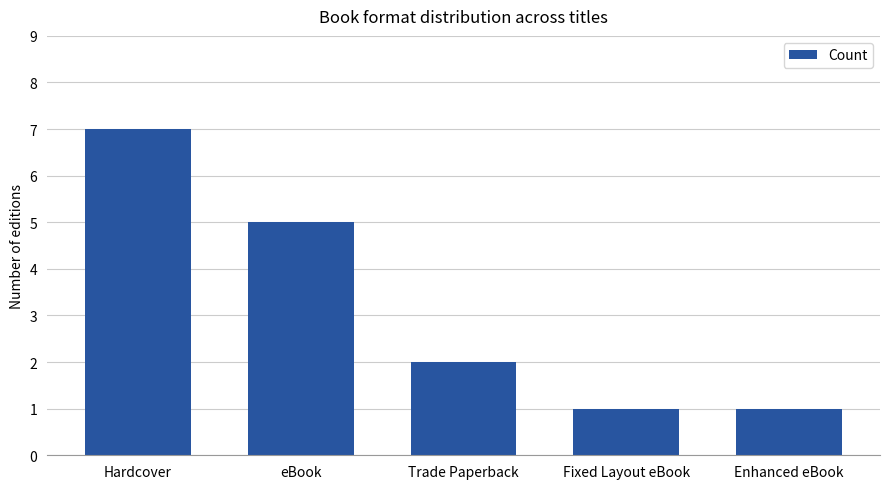

What is the difference between the values at eBook and Hardcover?

2